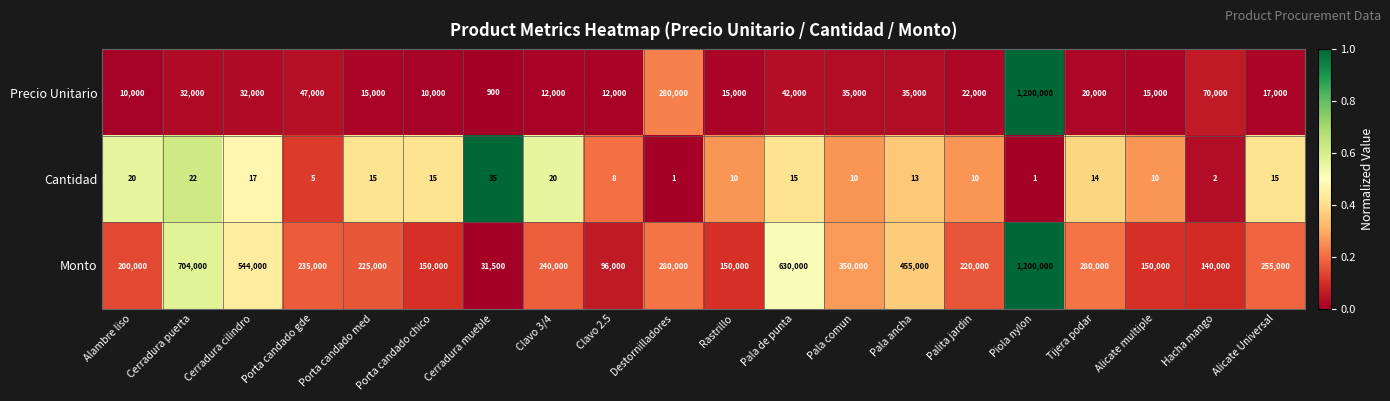

True or false: Precio Unitario has a value of 4261 at Porta candado chico.

False